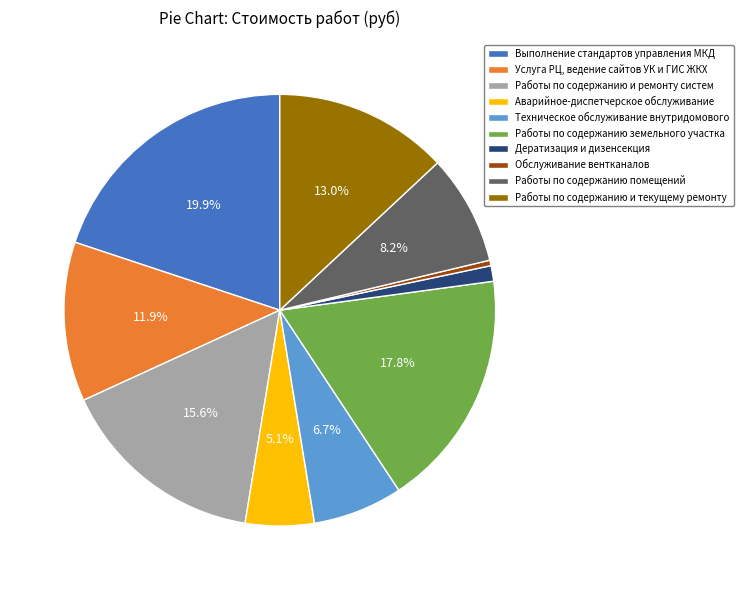

How many segments does this pie chart have?

10